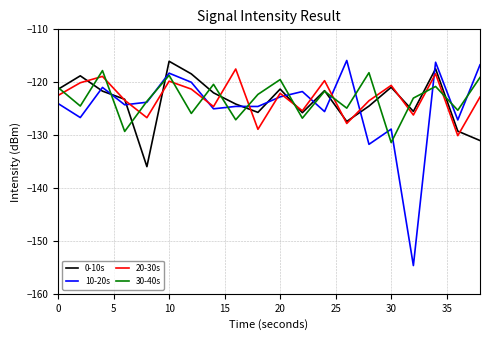

Which series has the largest range (max minus min)?

10-20s